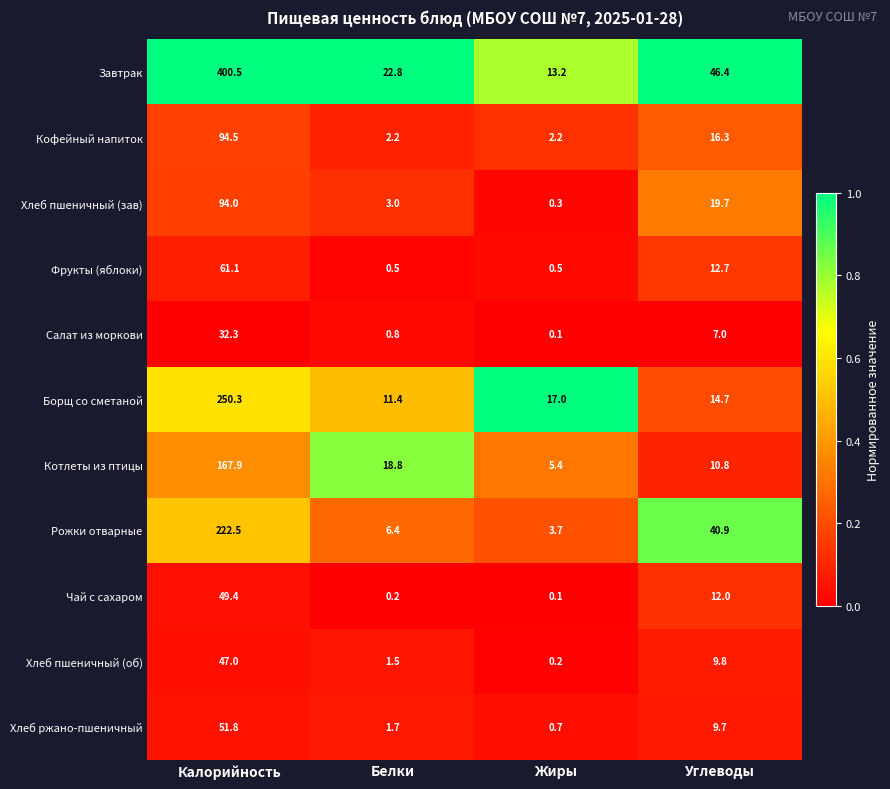

At which category does the chart reach its minimum across all series?

Жиры